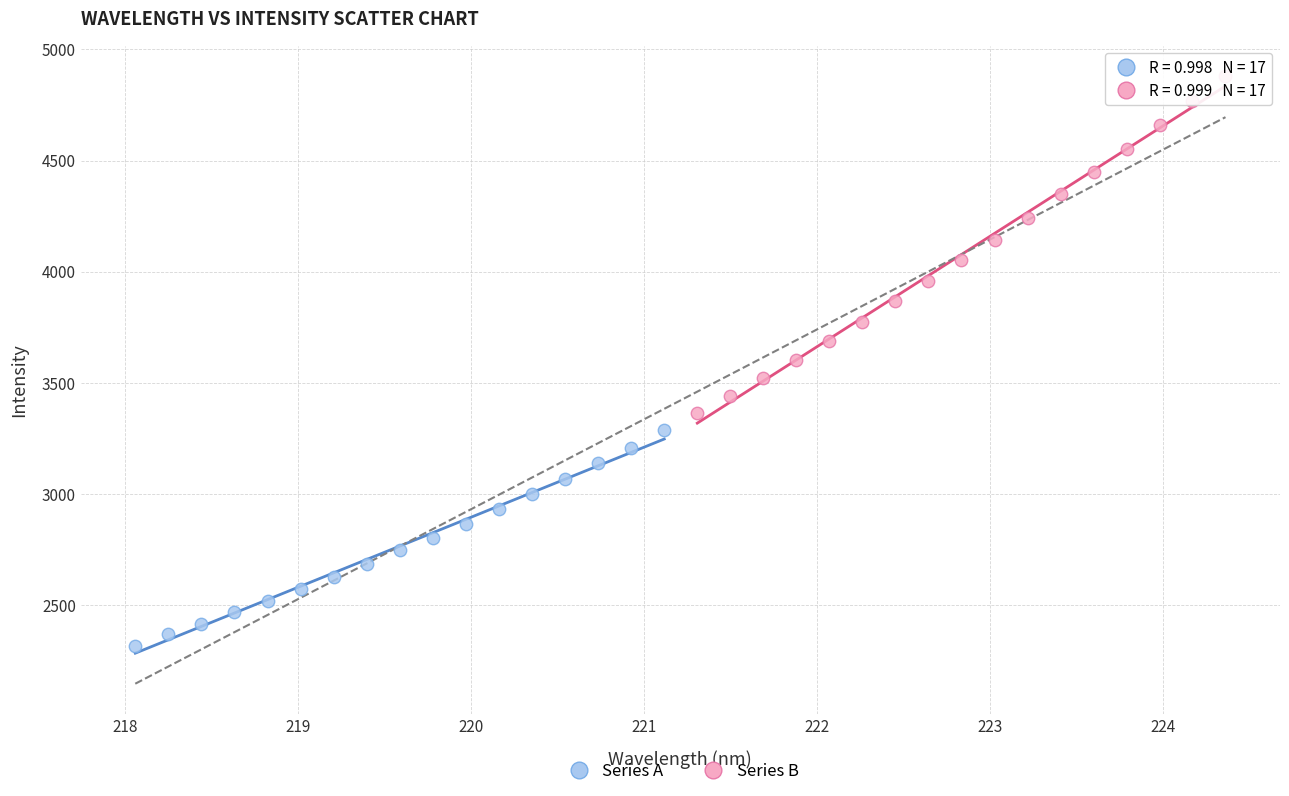

What are all the series names shown in the legend?

Series A, Series B